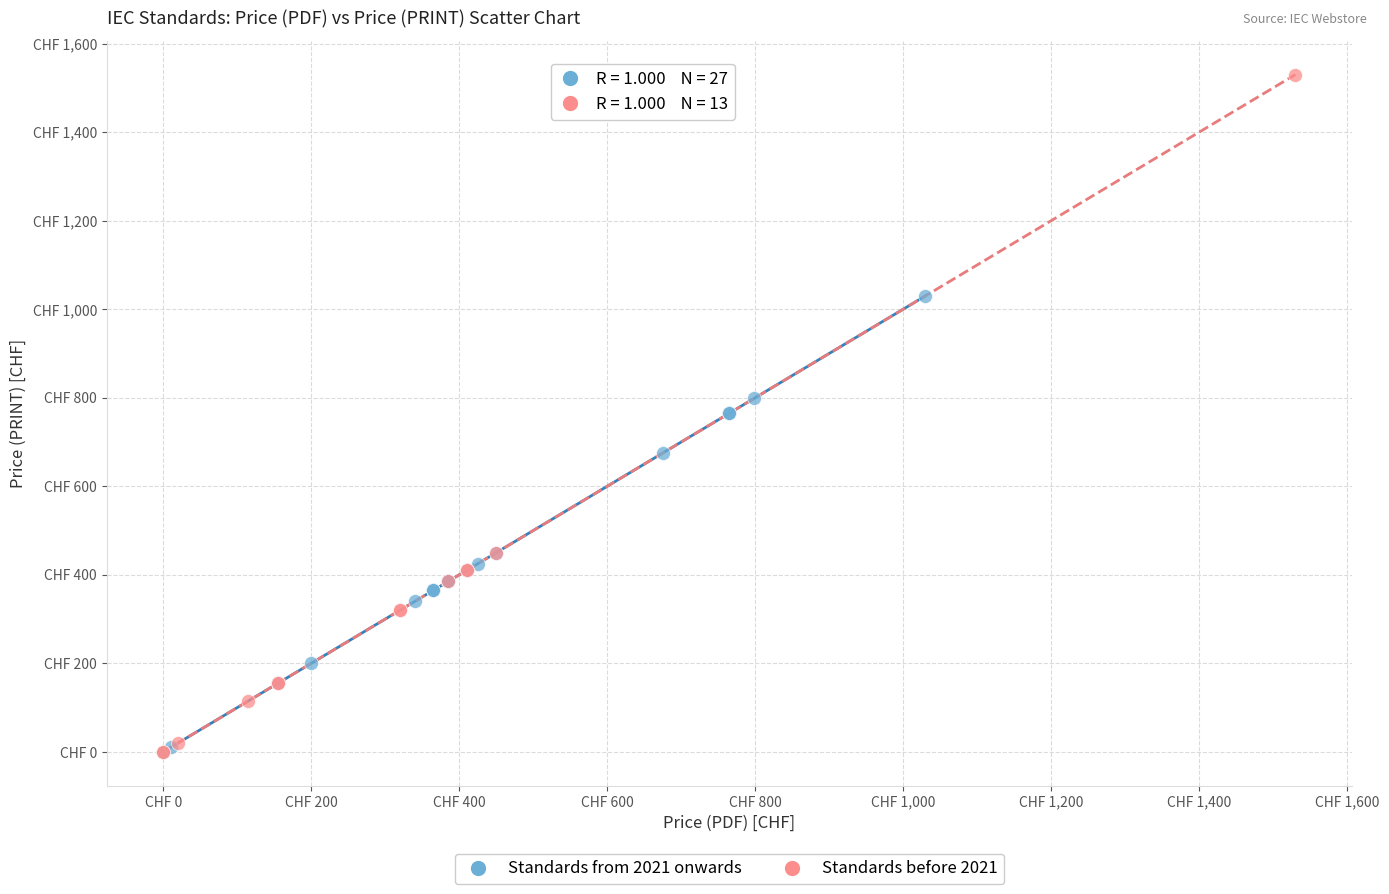

Which series has the widest spread of Y values?

Standards before 2021